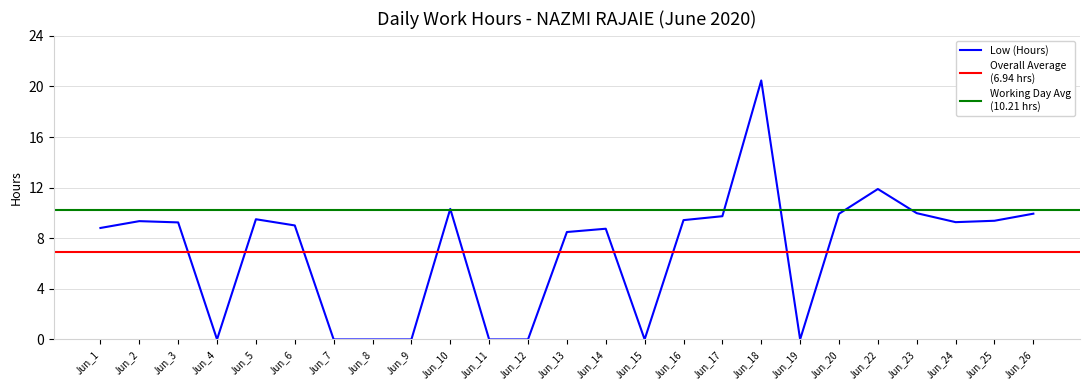

At which label does Low (Hours) reach its peak?

Jun_18